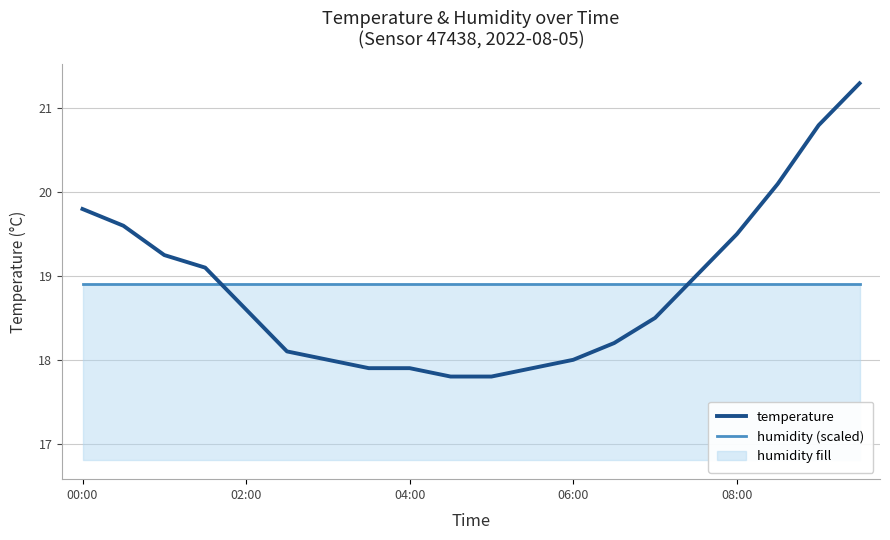

What is the total value across all series at 17?

39.0